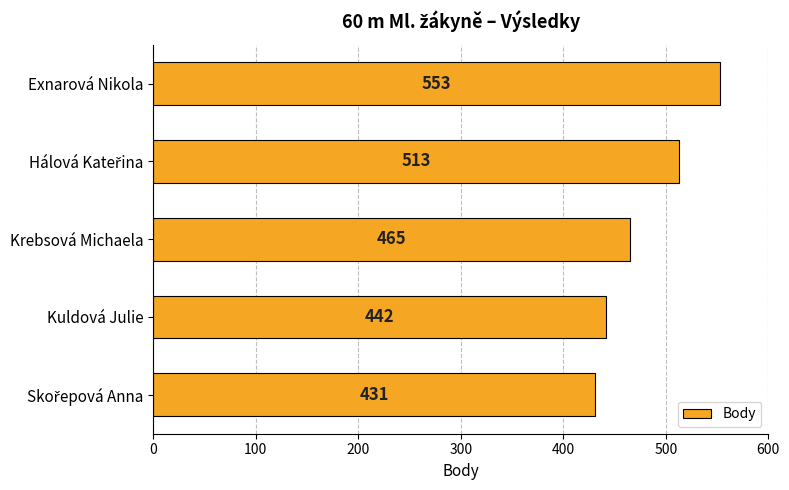

What is the change in value from Krebsová Michaela to Kuldová Julie?

-23